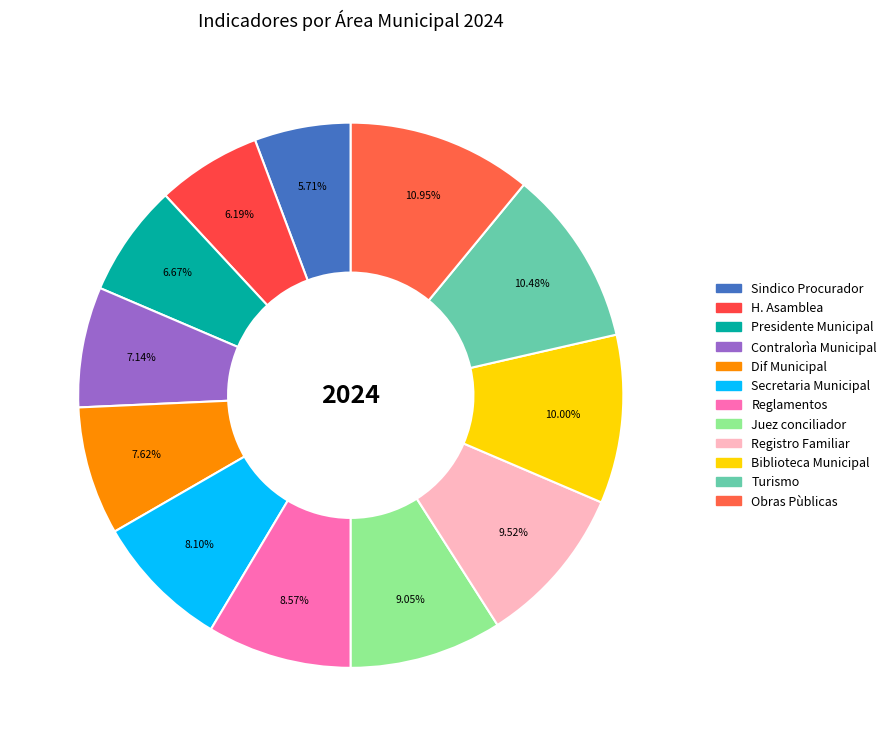

Is Biblioteca Municipal the majority of the pie?

No